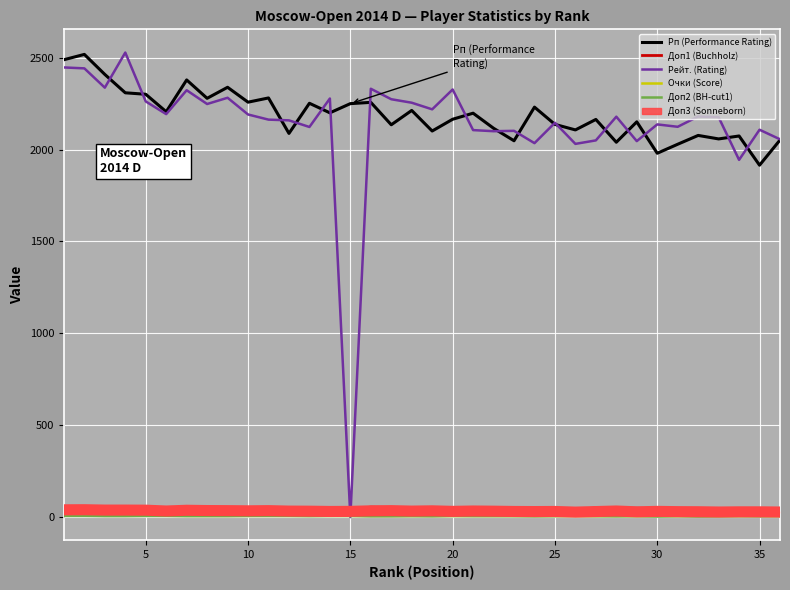

Which series has the largest total across all categories?

Рп (Performance Rating)